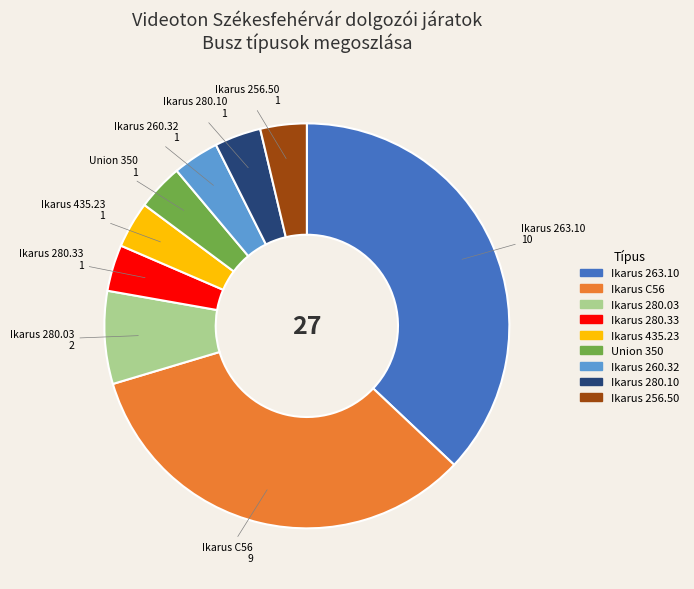

Is the sum of Ikarus 260.32 and Union 350 greater than half?

No